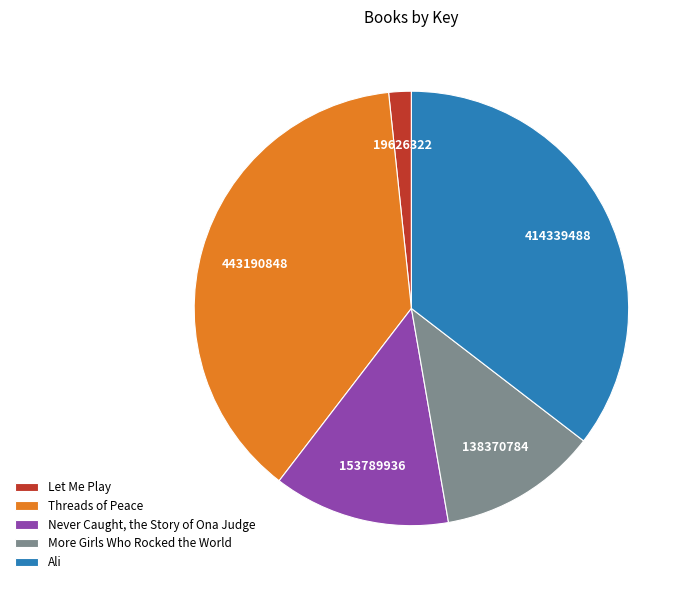

True or false: Let Me Play accounts for 2% of the total.

True